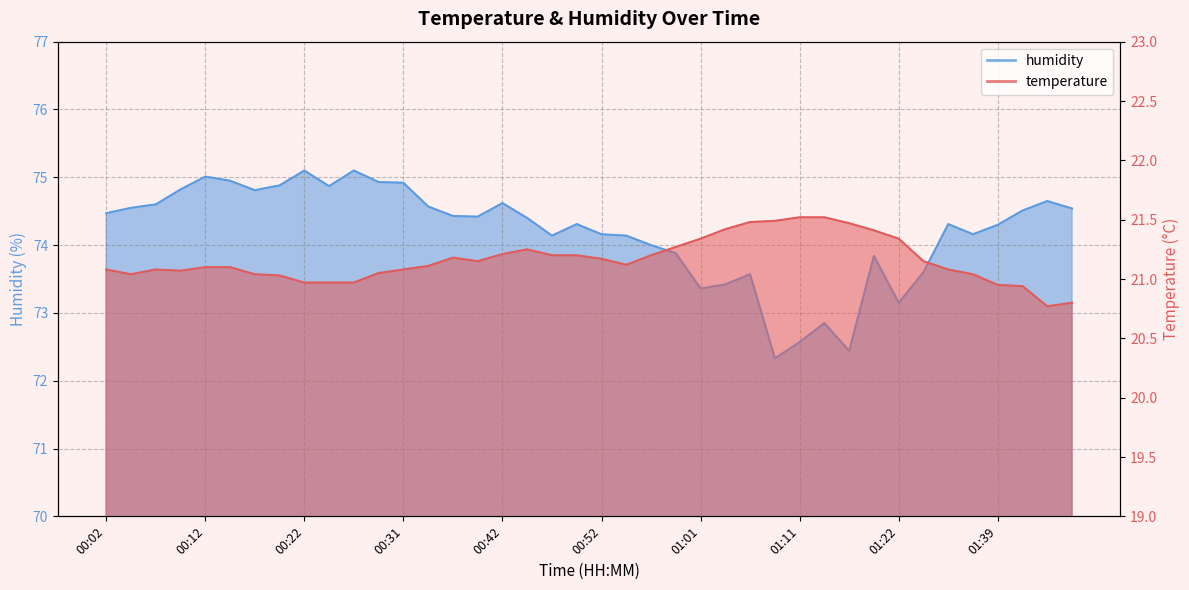

In humidity, how many points are higher than both neighbors (excluding endpoints)?

10